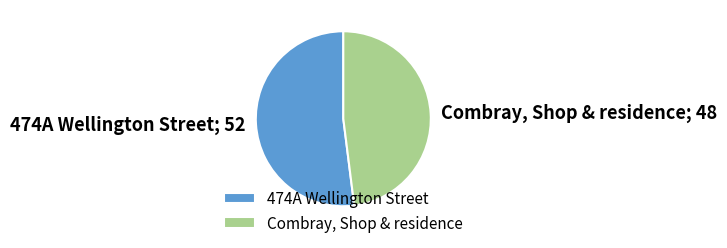

The 474A Wellington Street slice represents 52% of the pie. True or false?

True